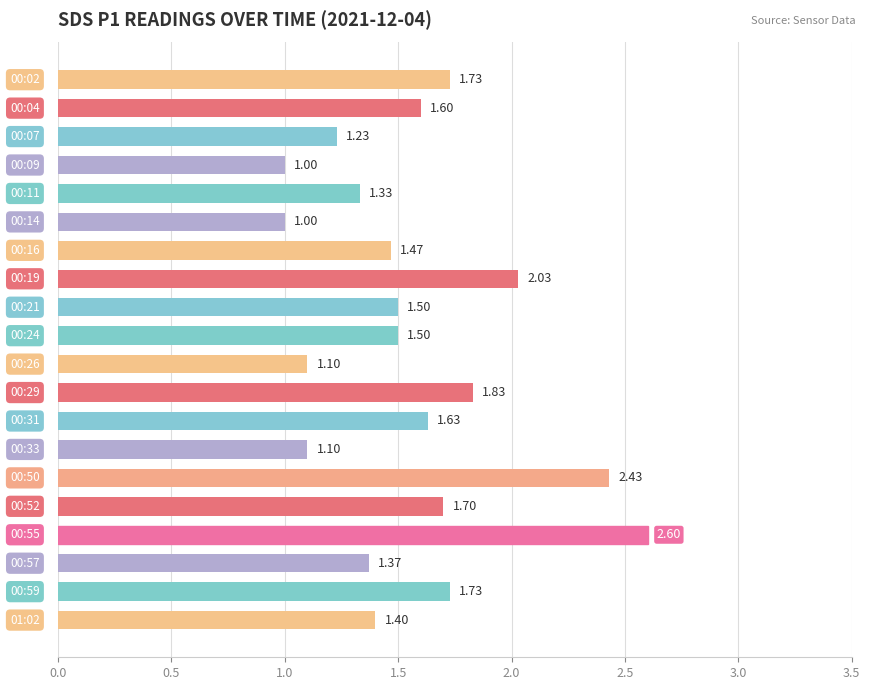

What is the average value?

1.6